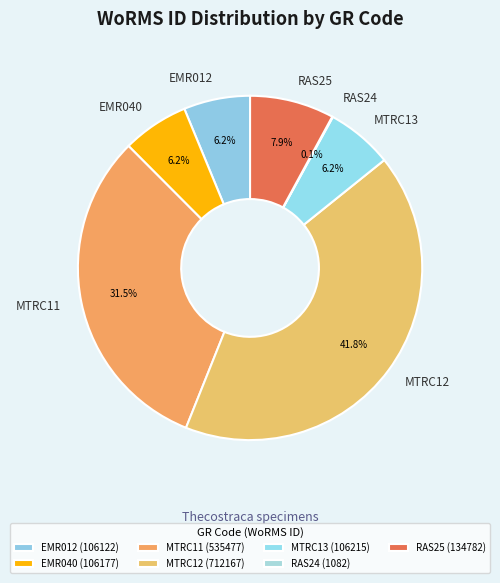

Combined, what portion of the pie is MTRC11 and EMR040?

37.7%